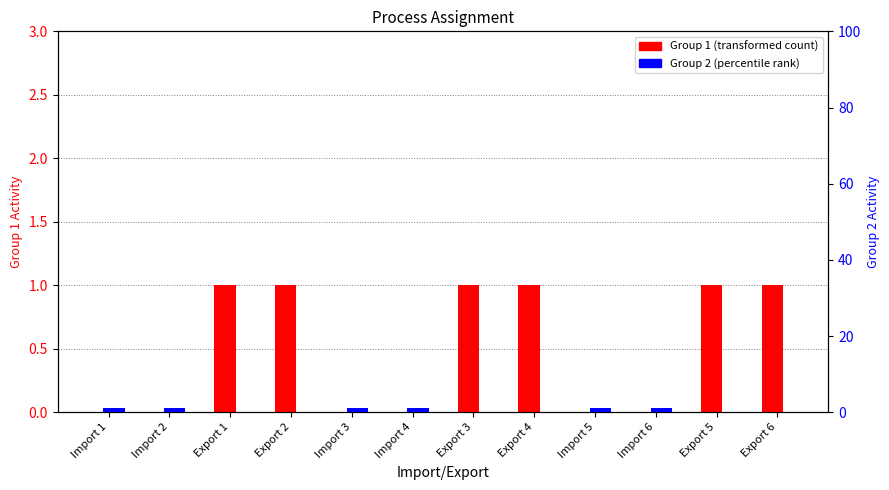

At how many categories does at least one series exceed 0?

12